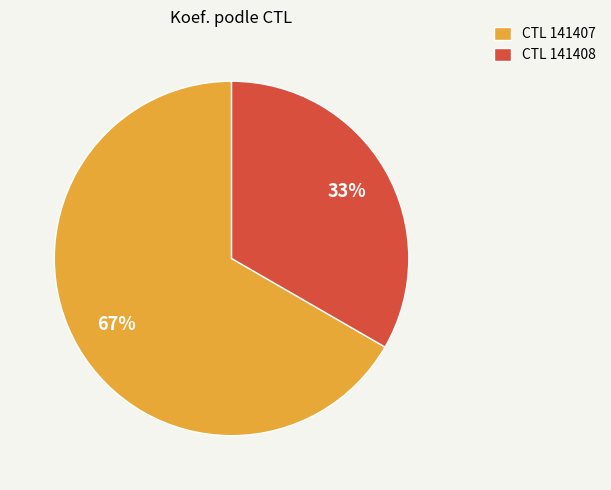

To the nearest percent, what is the combined percentage of CTL 141407 and CTL 141408?

100%